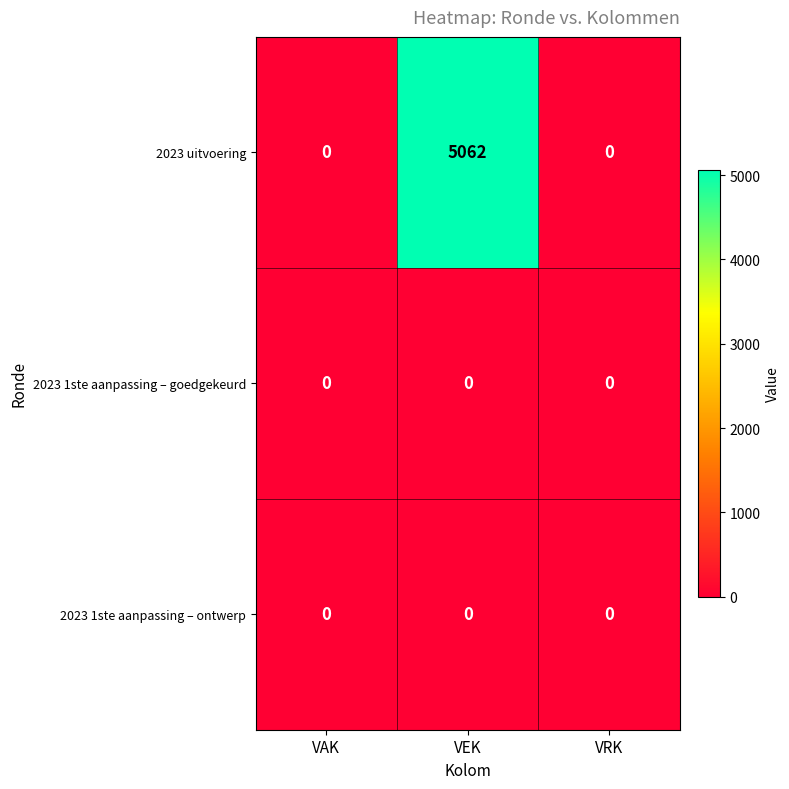

What is the spread (max minus min) of values at VEK?

5062